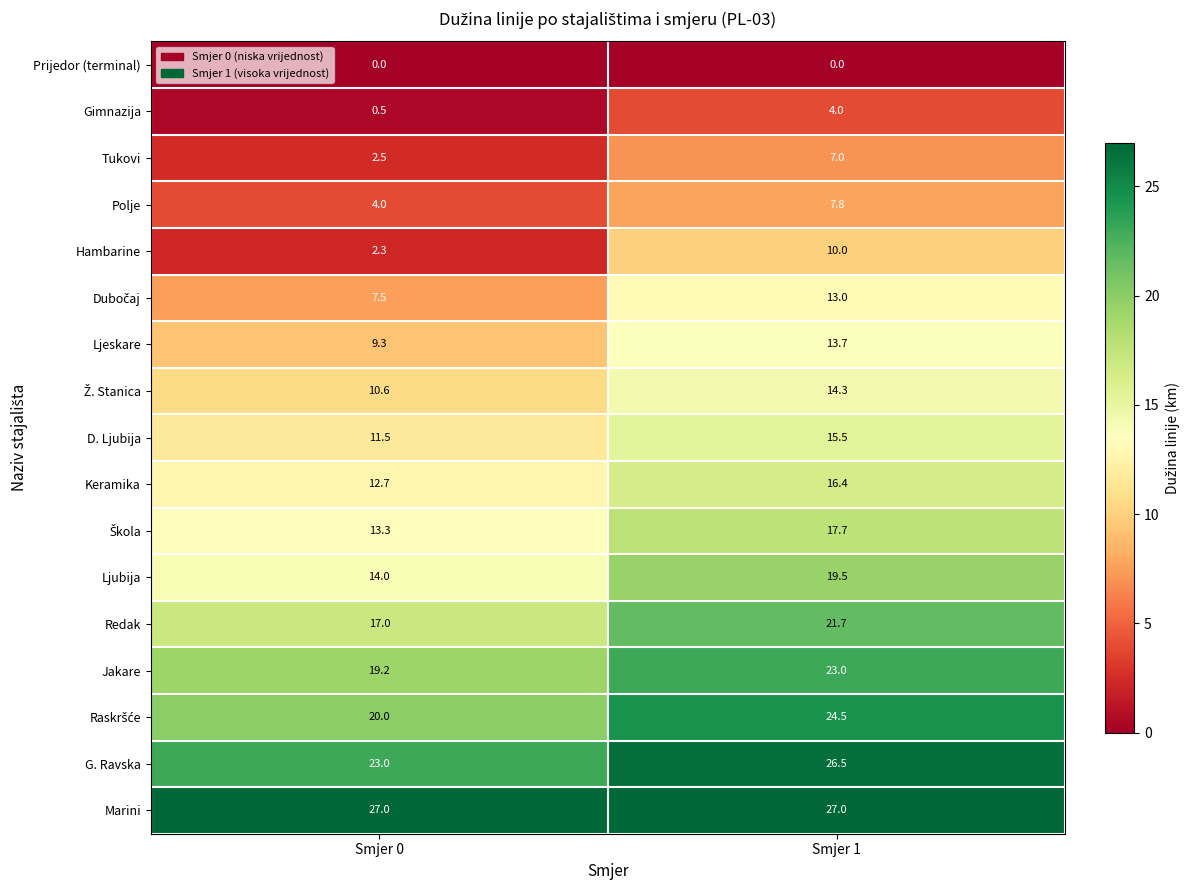

What is the spread (max minus min) of values at Smjer 0?

27.0